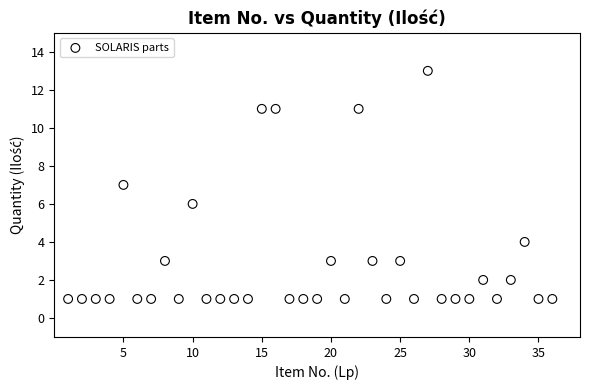

What is the range of Y values (max minus min)?

12